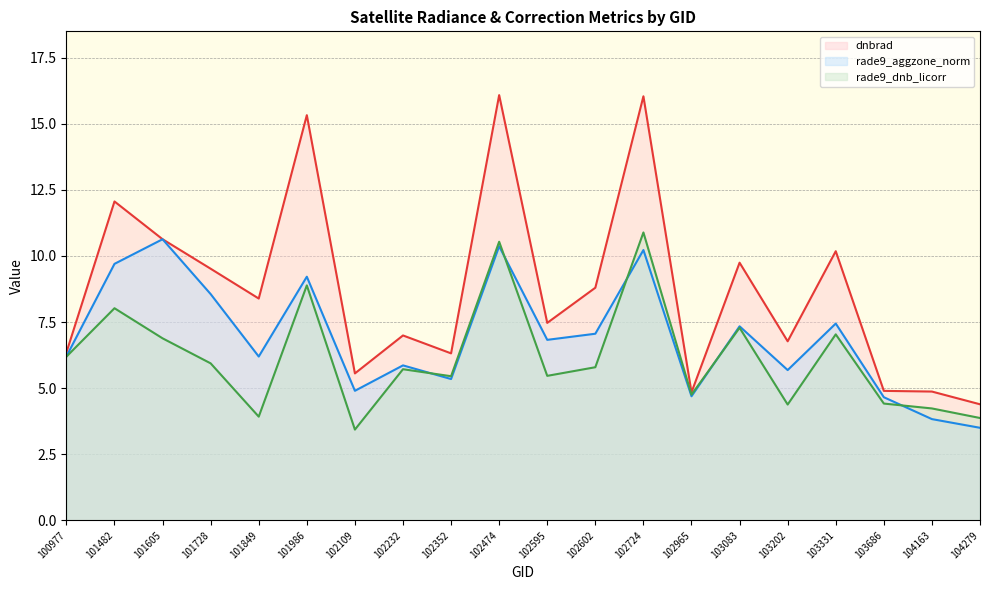

What is the difference between the second highest and second lowest values in the rade9_aggzone_norm (line) series?

6.5